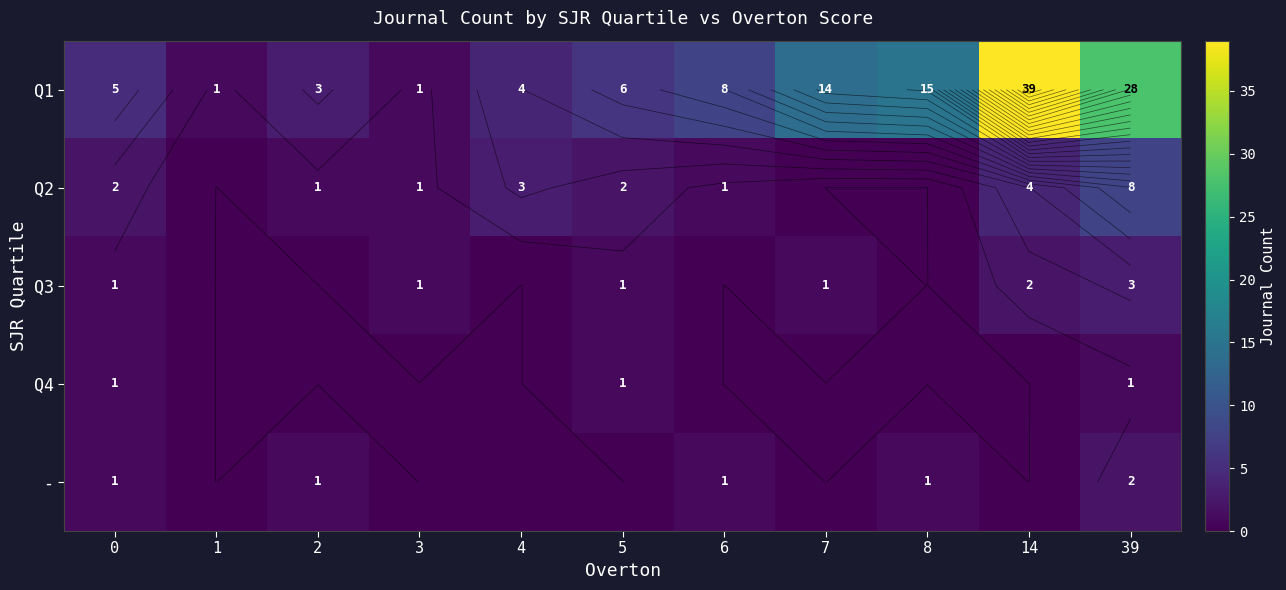

True or false: Q3 has a value of -1 at 4.

False